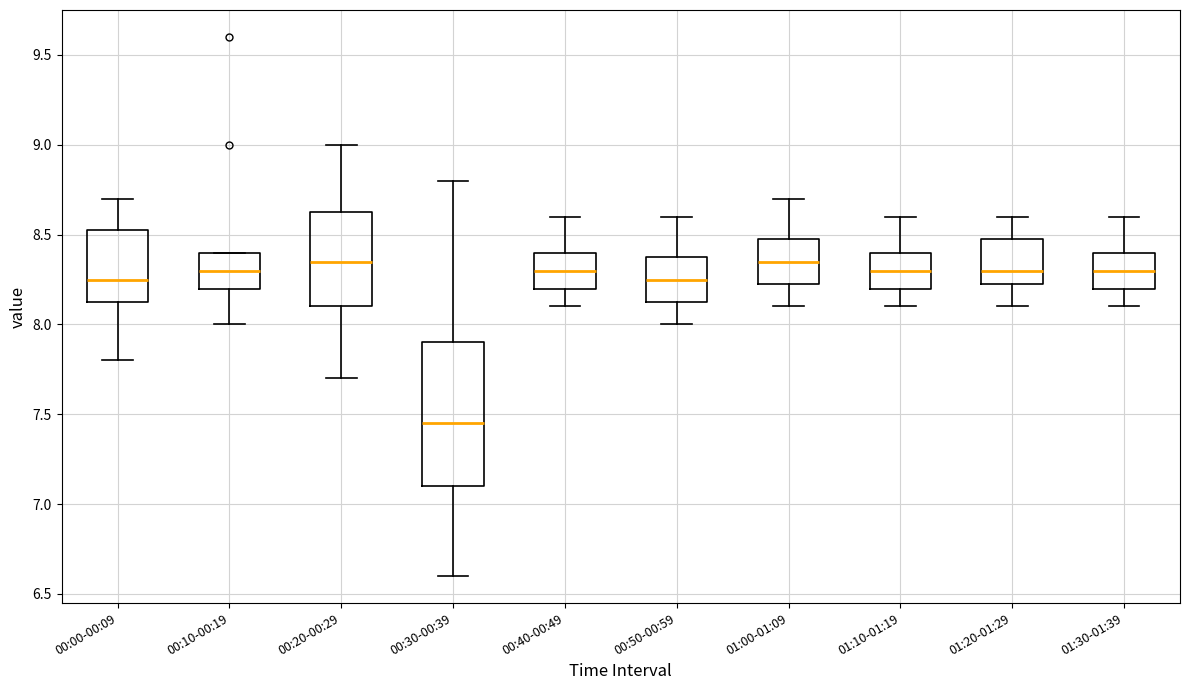

Where is the upper edge of the box for 01:10-01:19 on the y-axis? The values are not printed on the chart, so give them approximately, as read against the axis.

8.40